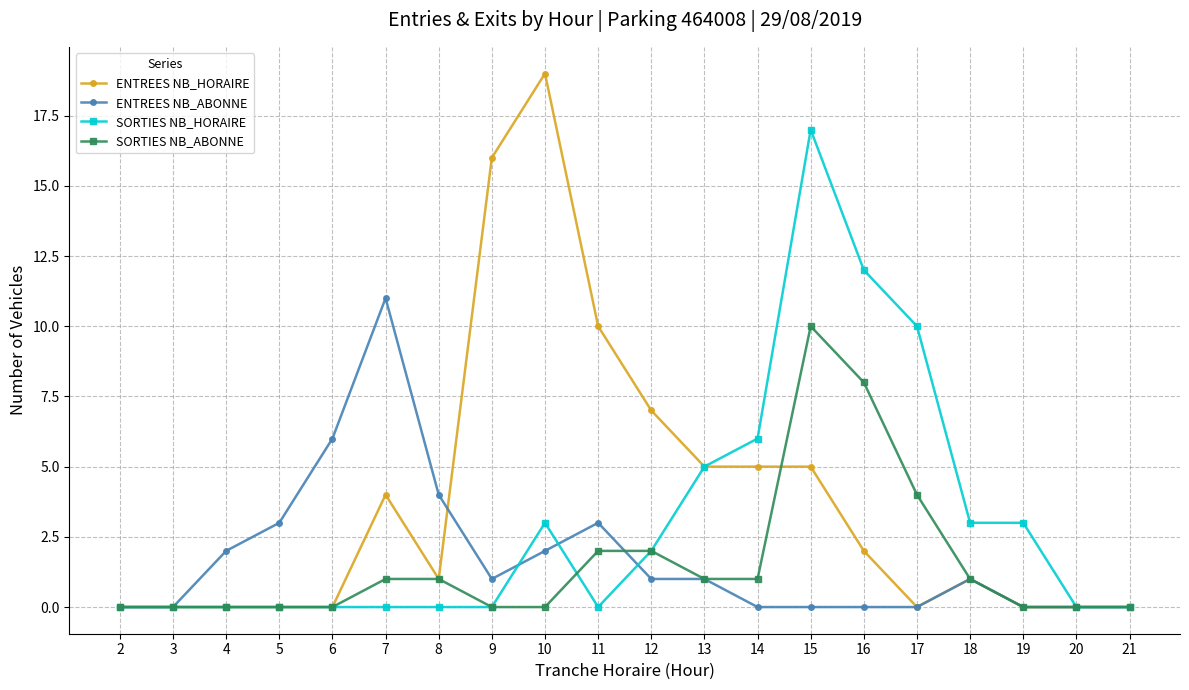

True or false: ENTREES NB_ABONNE has a value of -5 at 17.

False